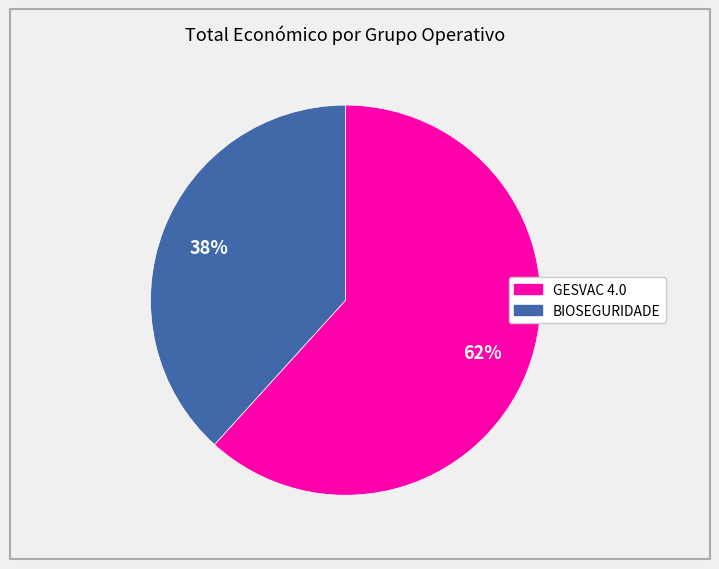

Between GESVAC 4.0 and BIOSEGURIDADE, which is larger?

GESVAC 4.0